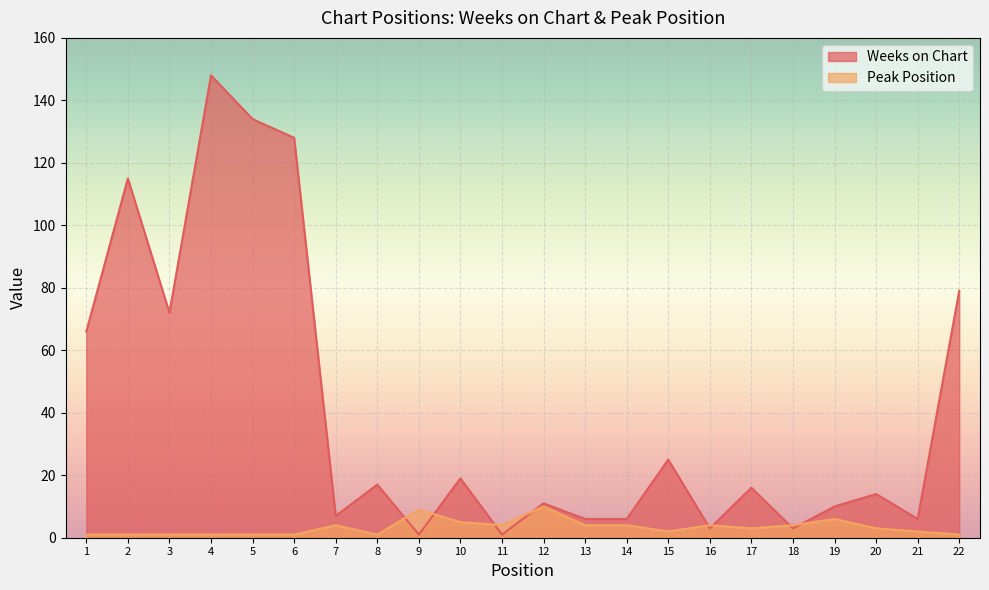

What is the difference between the highest and lowest values at 17?

13